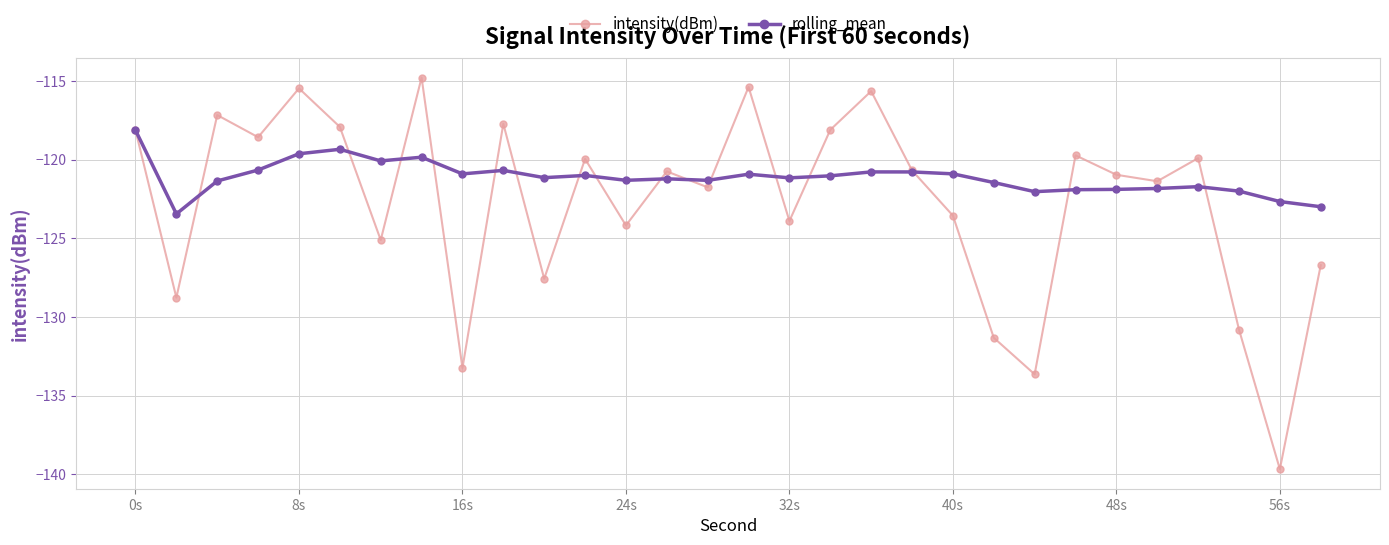

How many interior local valleys does the intensity(dBm) series have?

11